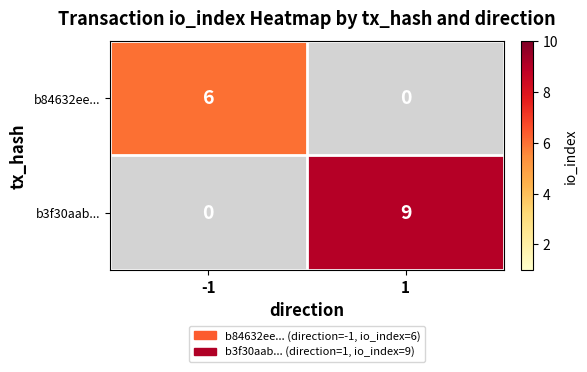

At how many categories does at least one series exceed 6?

1